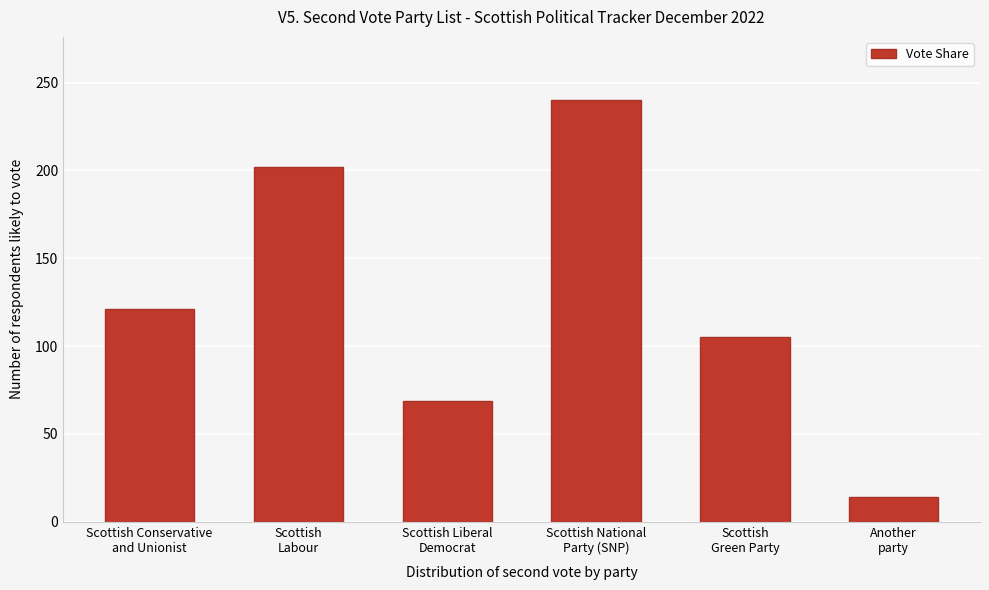

What is the smallest value displayed?

14